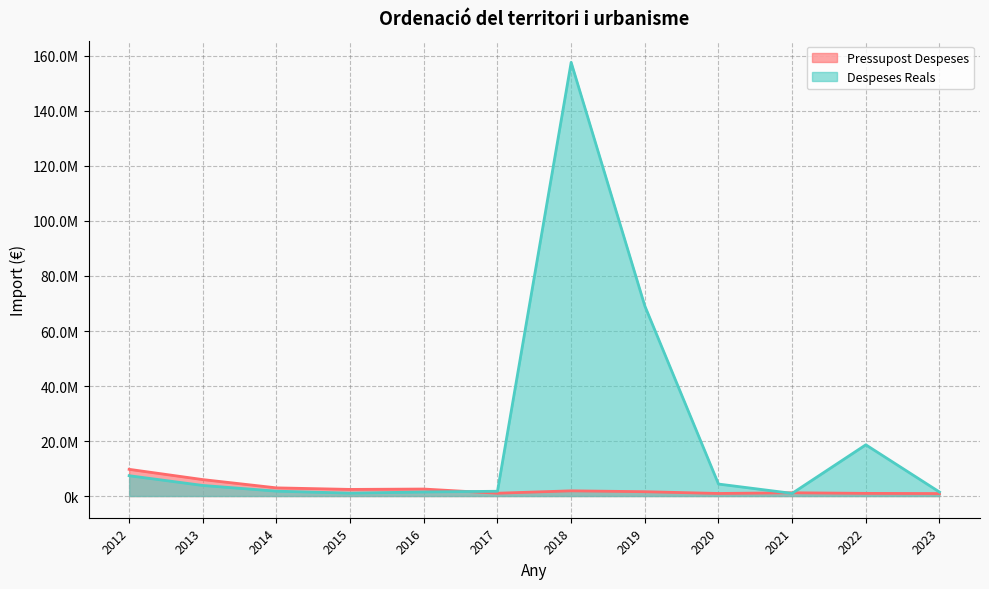

Where is the first local maximum for Pressupost Despeses?

2016